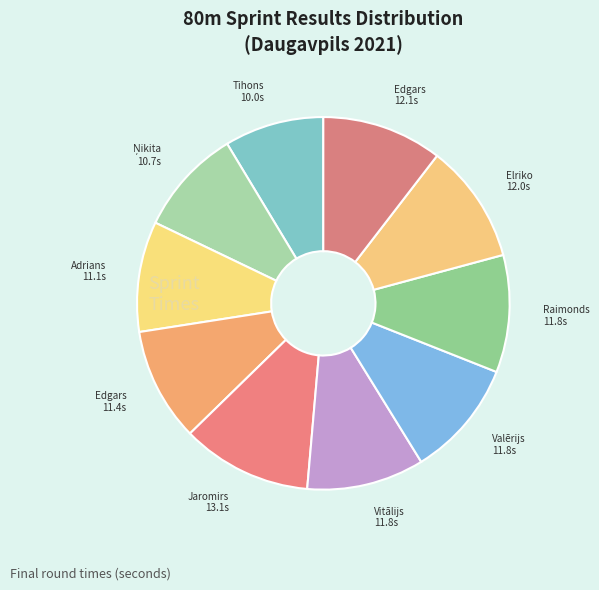

To the nearest percent, what is the average slice percentage?

10%